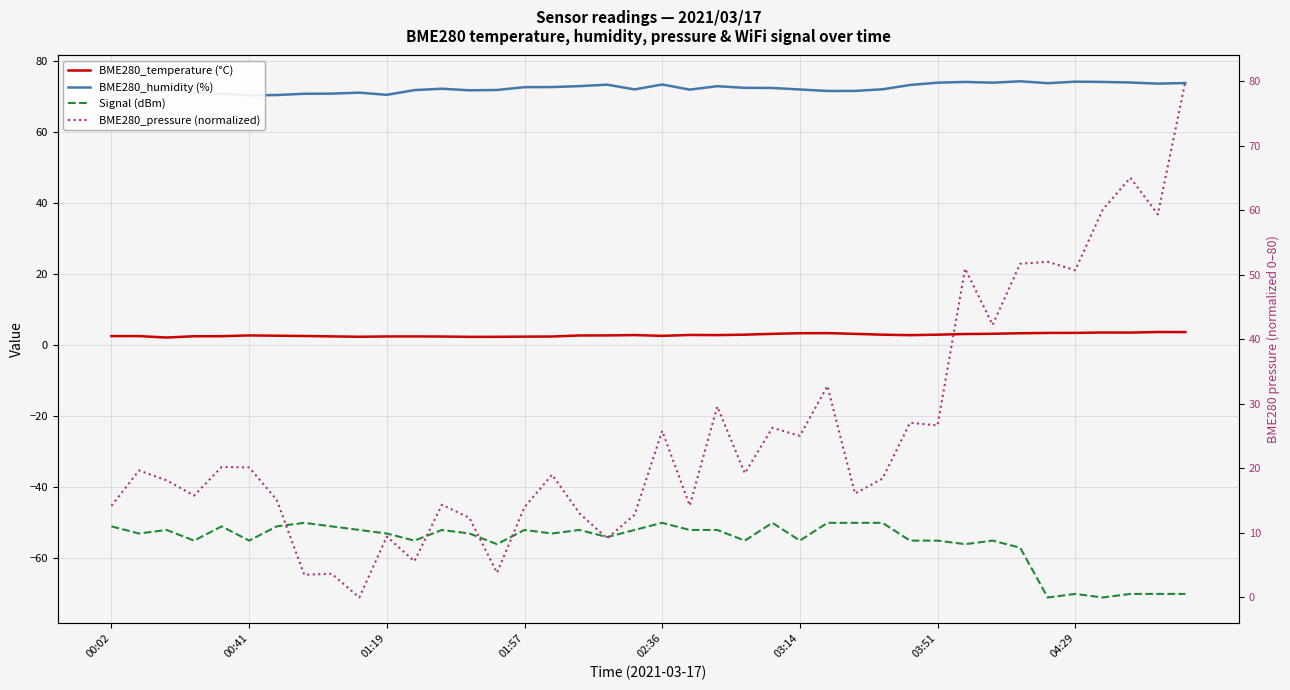

What is the minimum value shown in the chart?

-71.0